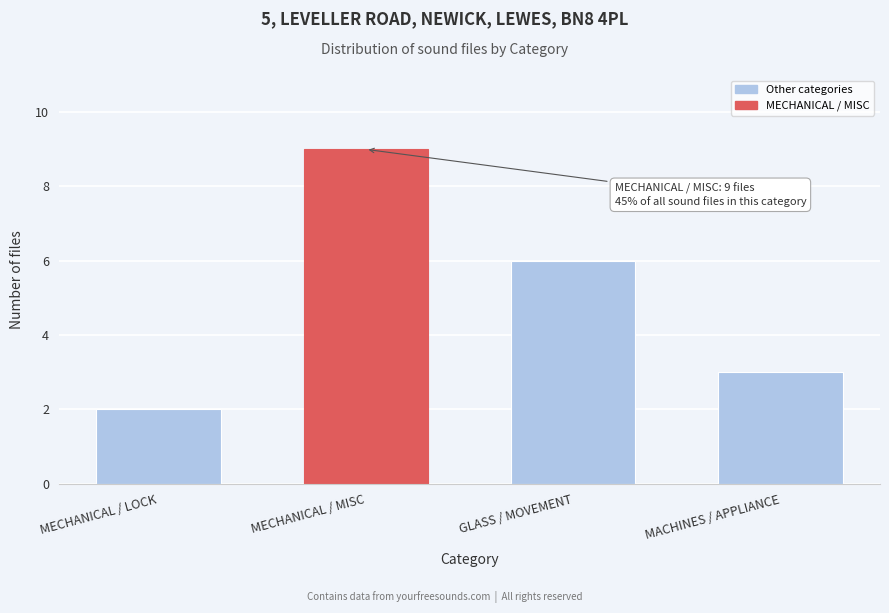

Reading left to right, extract all data points from this chart.

2	9	6	3